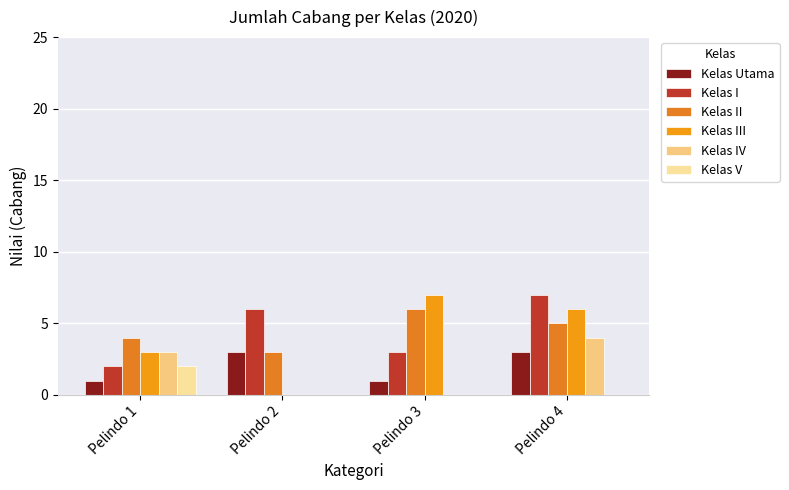

What value does the Kelas V series have at Pelindo 1?

2